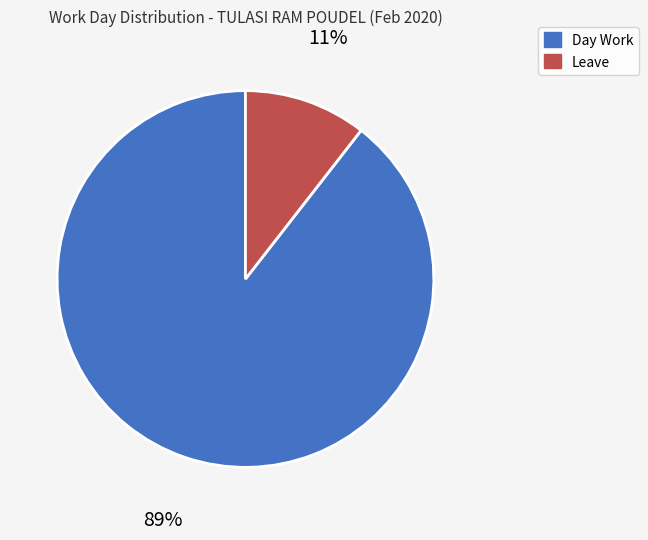

To the nearest percent, what percentage of the pie is Day Work?

89%